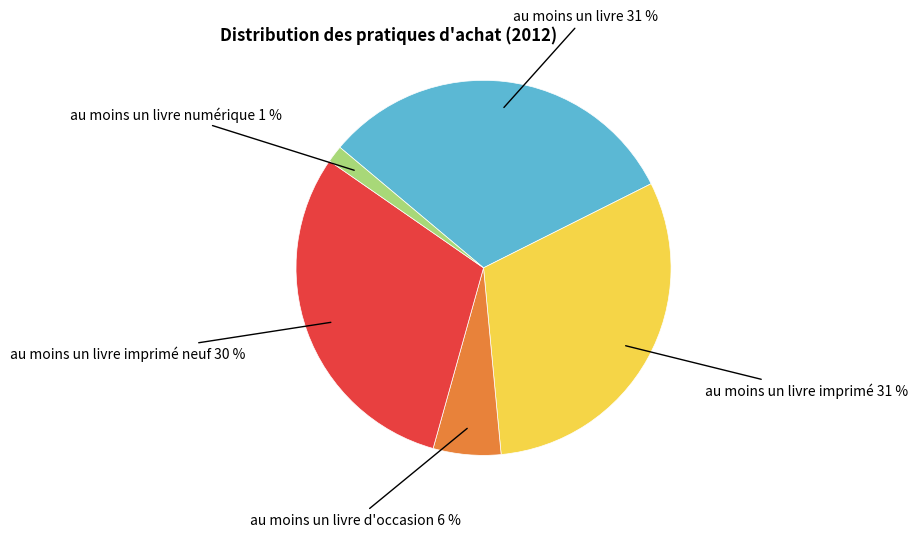

Which slice is the smallest?

au moins un livre numérique